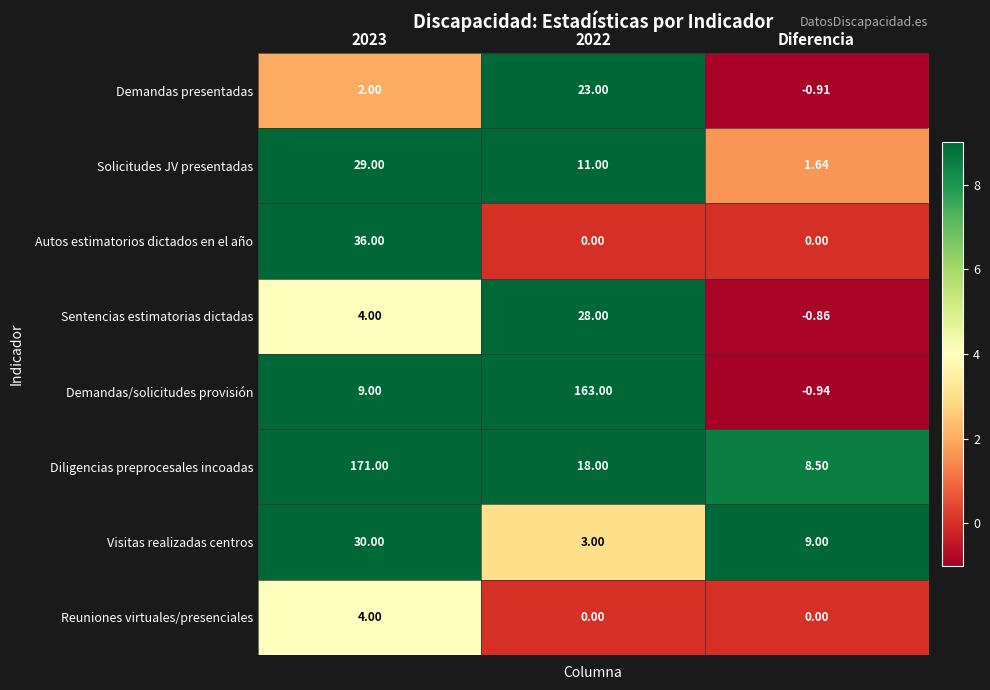

Is the value of Solicitudes JV presentadas at 2023 greater than the value of Autos estimatorios dictados en el año at 2022?

Yes